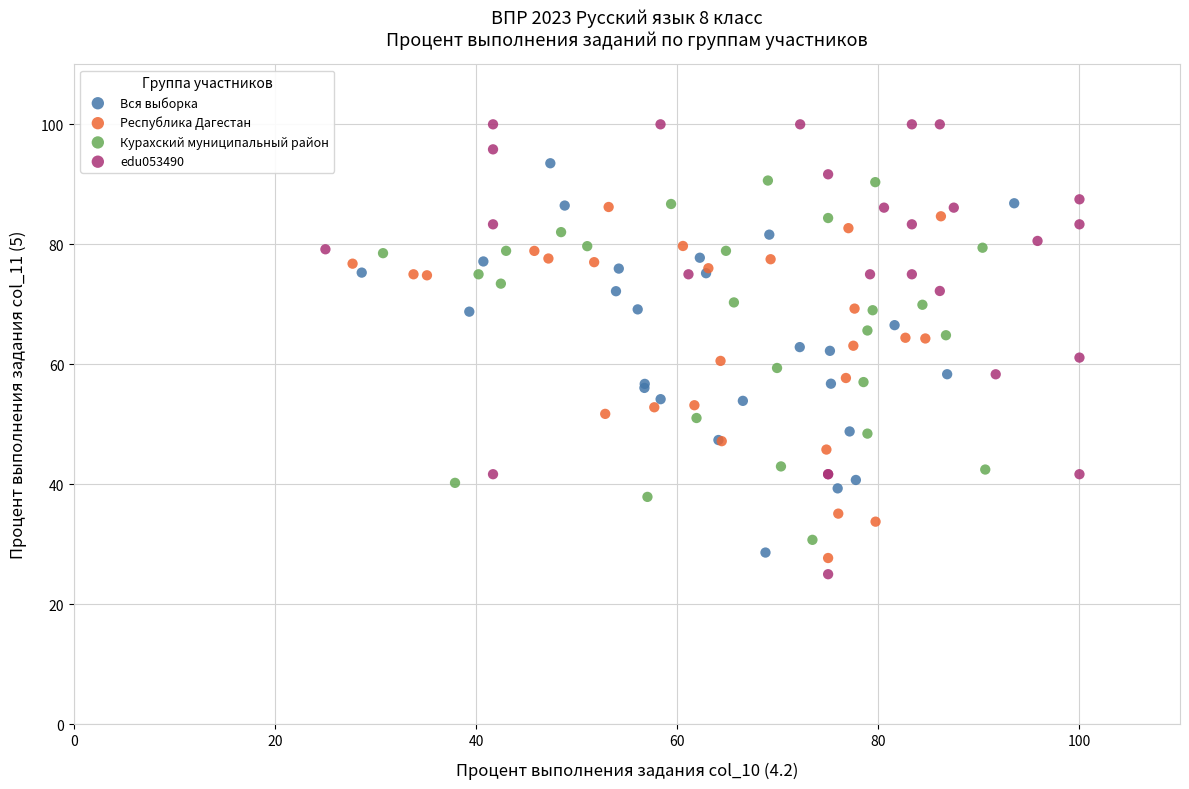

Which series reaches the minimum Y coordinate?

edu053490